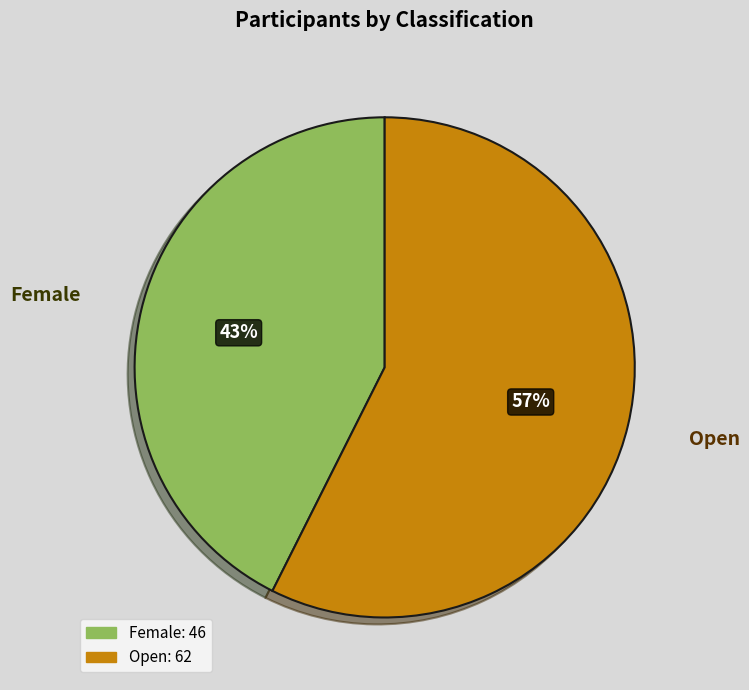

Count the number of slices in the pie.

2